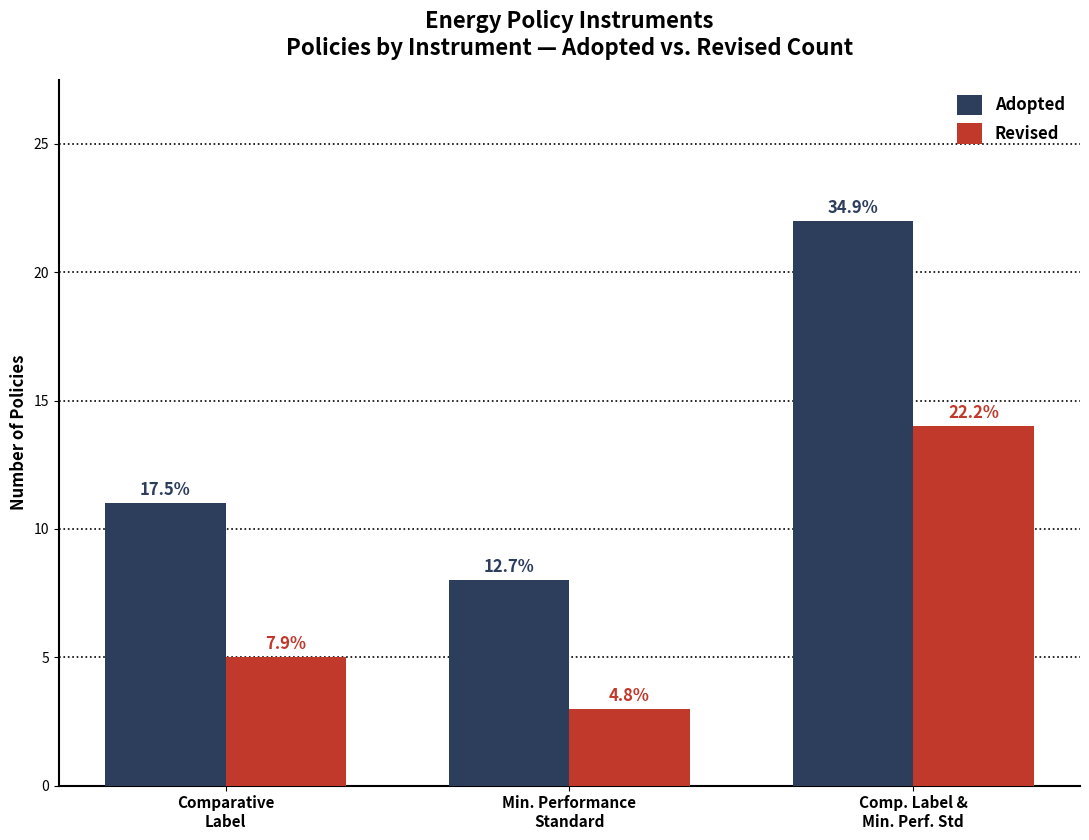

What are all the series names shown in the legend?

Adopted, Revised